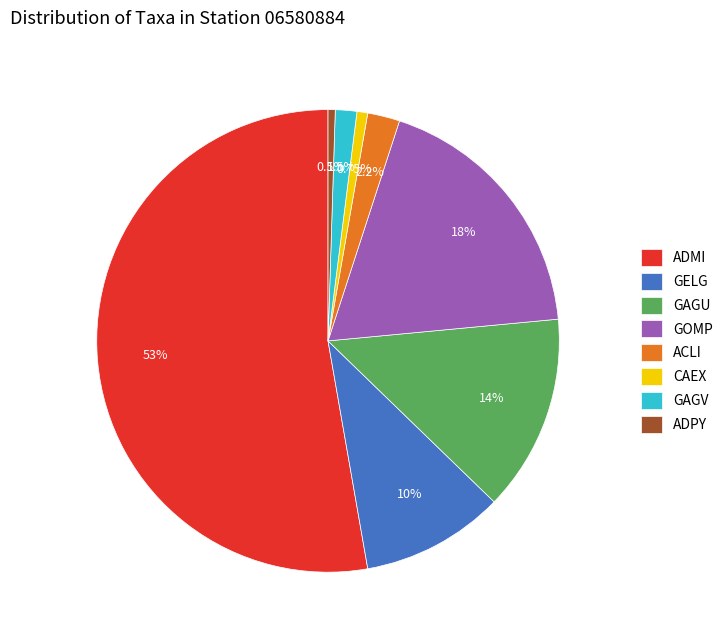

What portion of the pie excludes GOMP?

81.5%